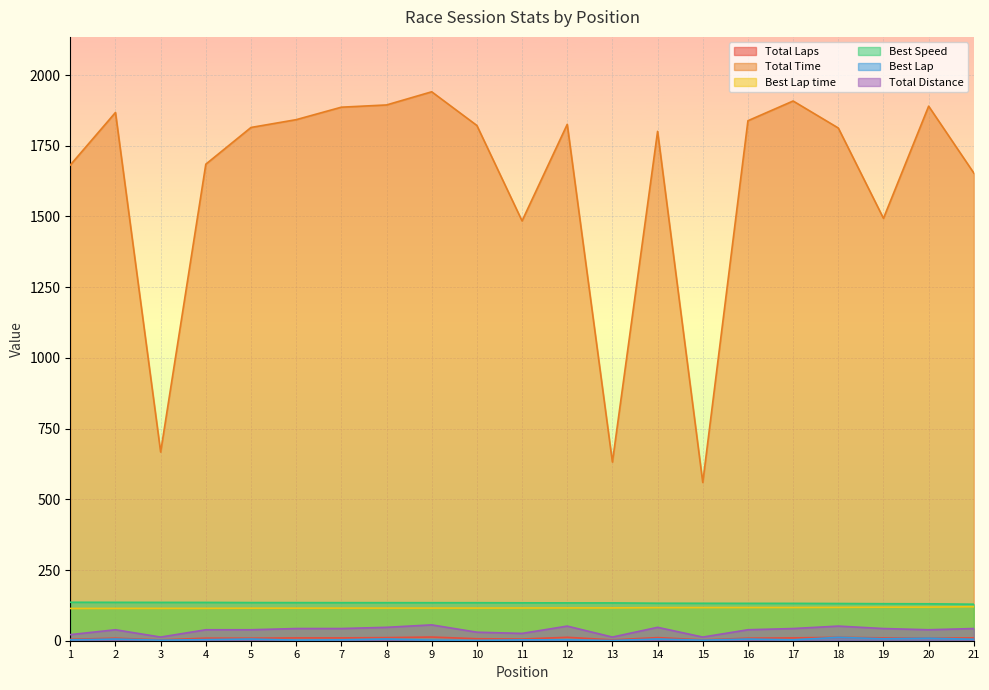

Read the Best Lap value at 3.

2.0